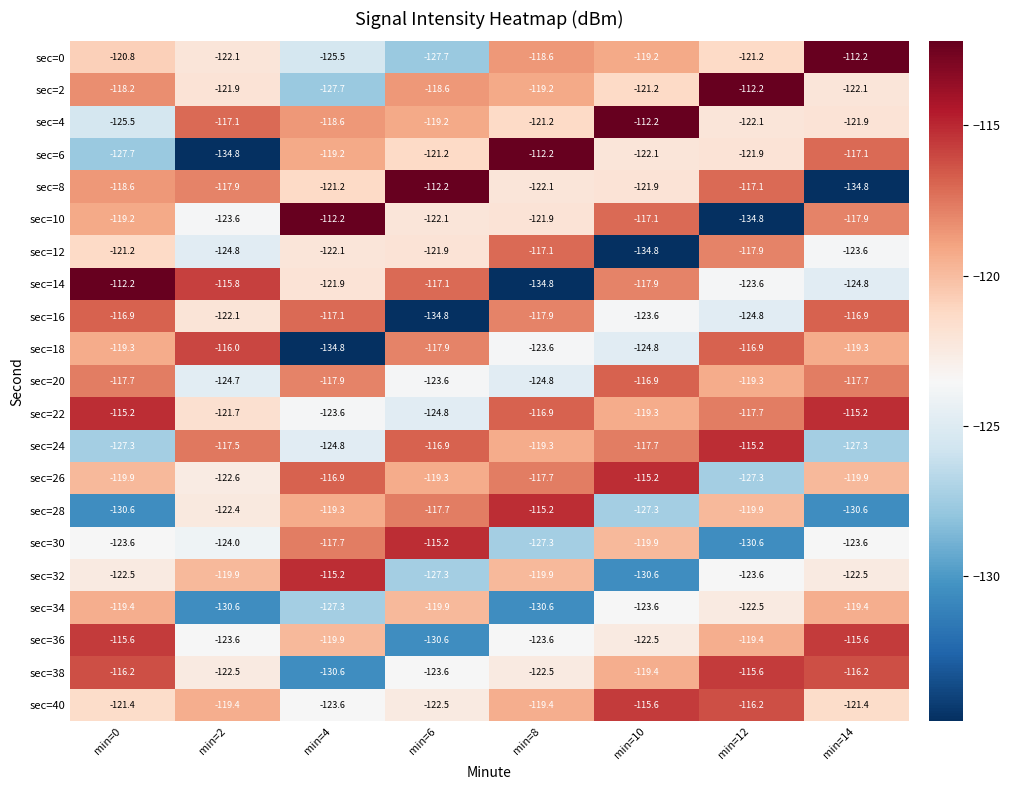

Count the number of data series in this chart.

21